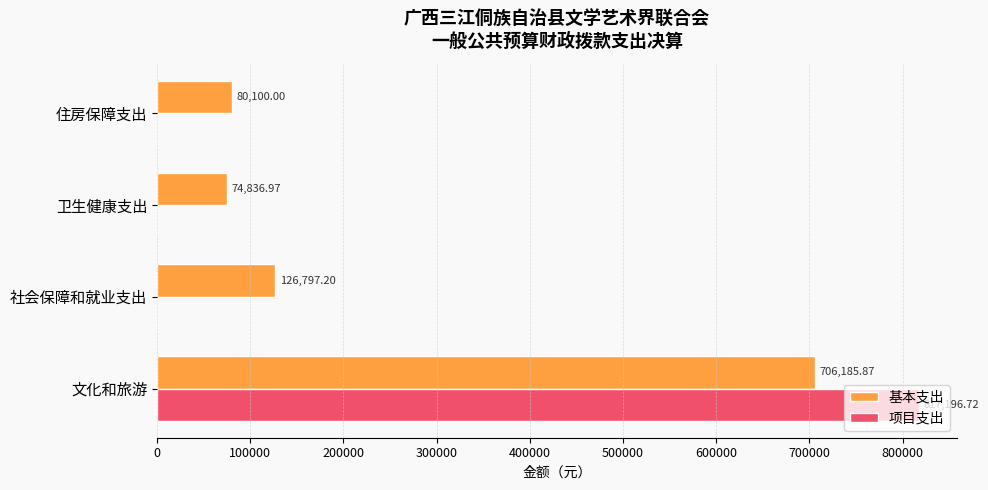

What are all the series names shown in the legend?

基本支出, 项目支出